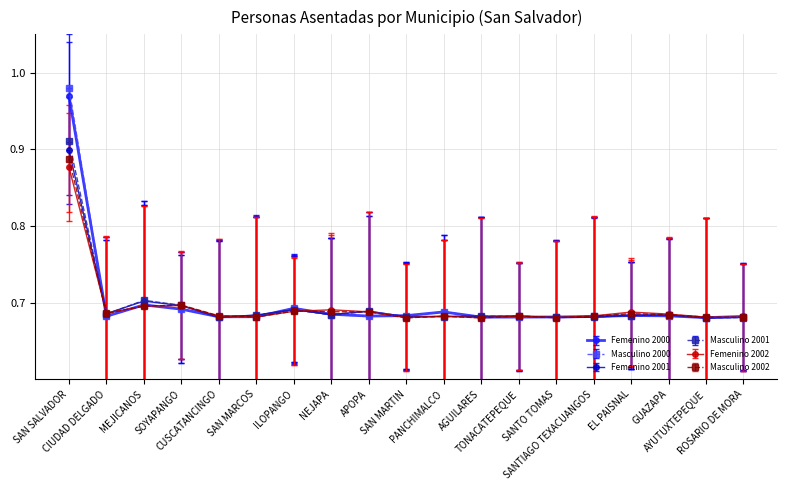

Is this an area chart (filled region under the line)?

No